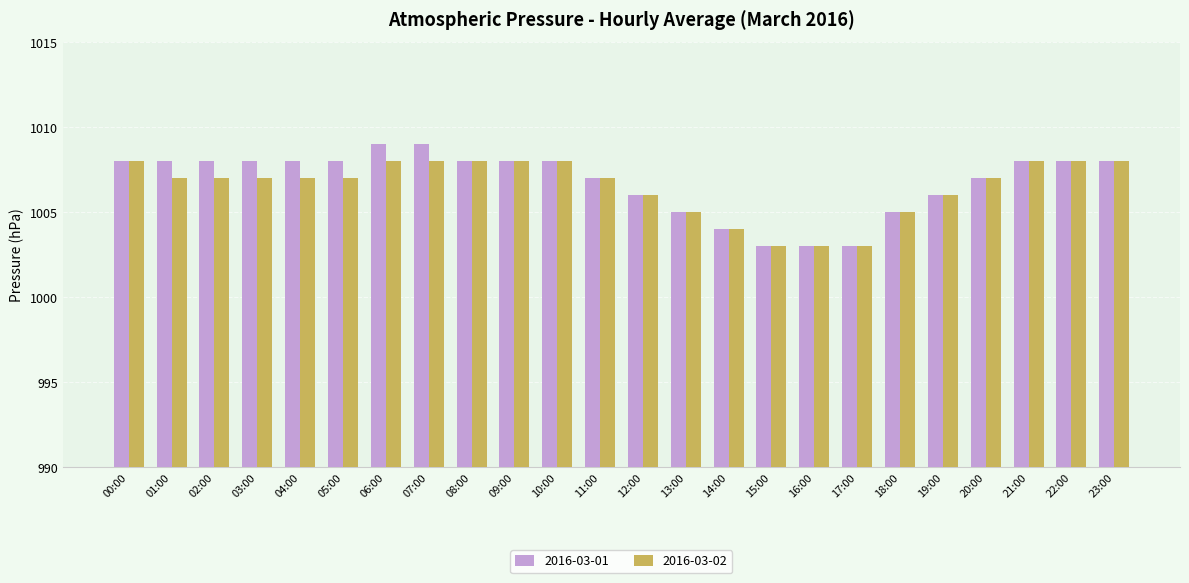

Rank the series by their maximum value, from highest to lowest.

2016-03-01, 2016-03-02